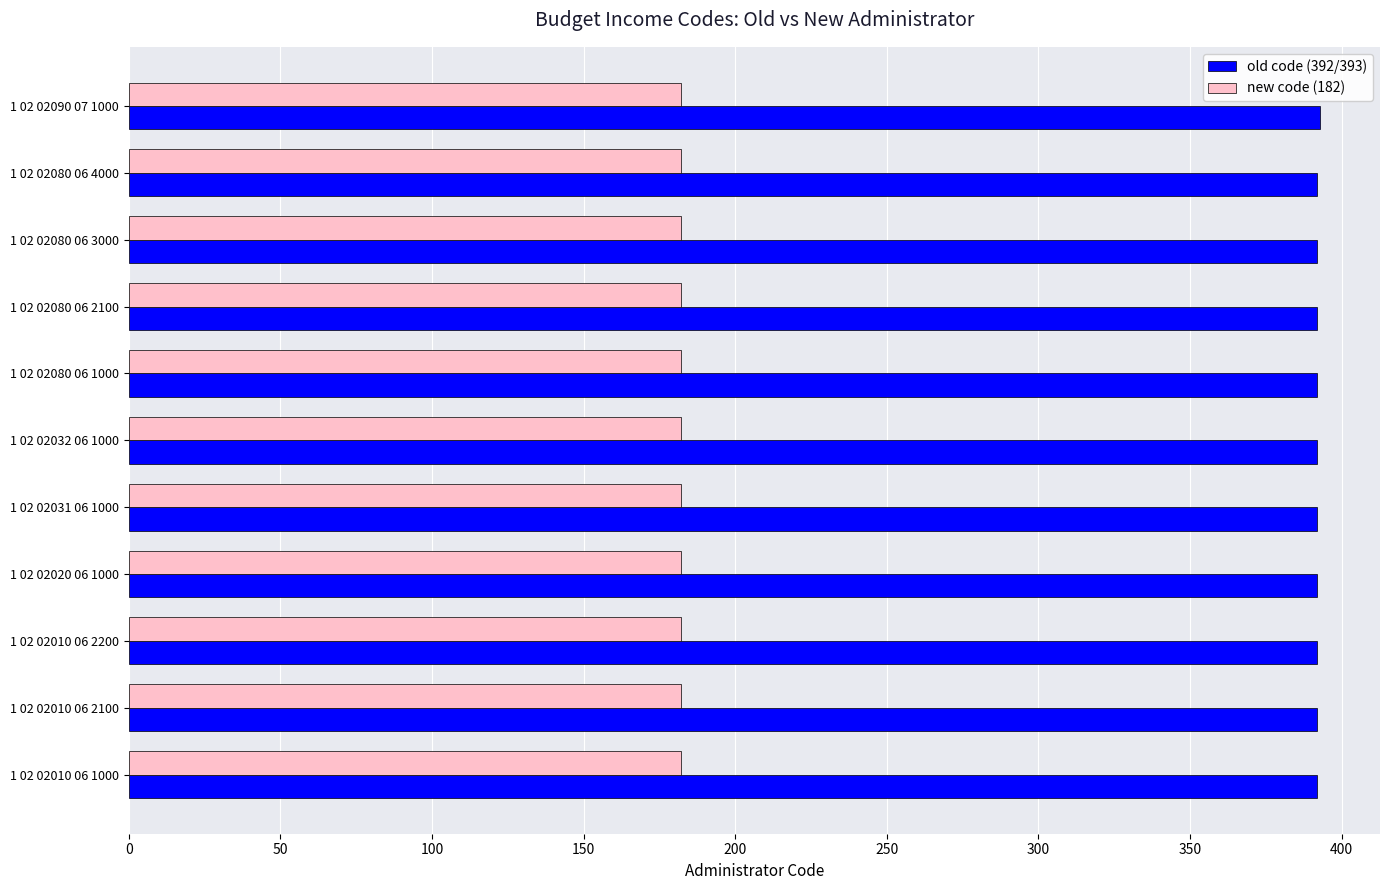

Which series has the largest total across all categories?

old code (392/393)